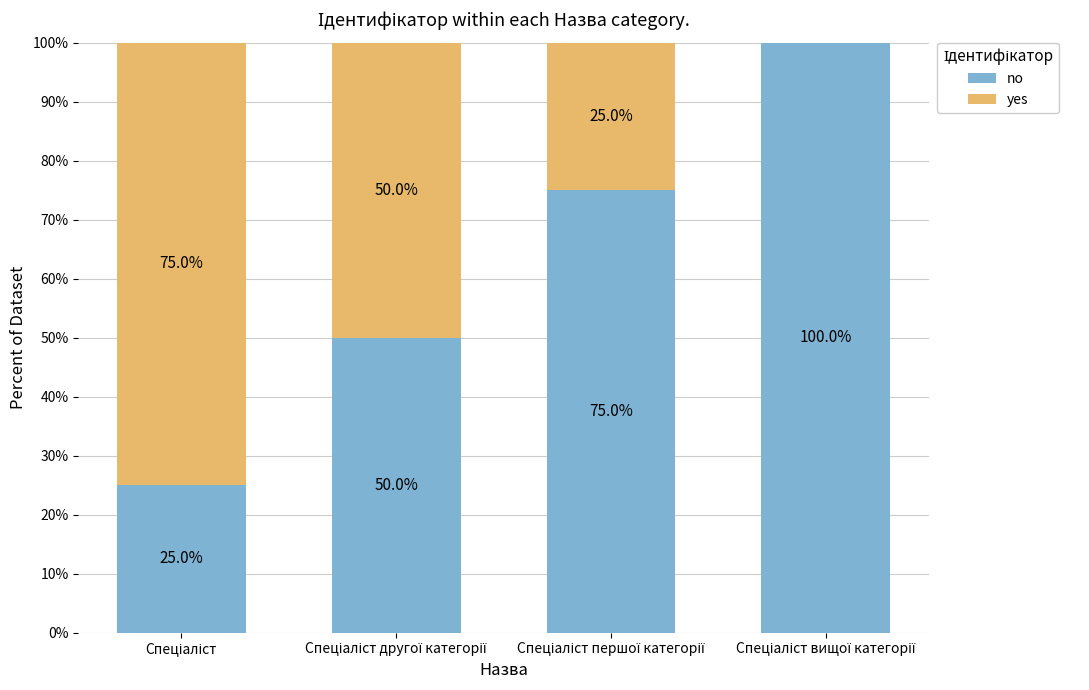

Are the bars grouped side by side (vs. stacked)?

No